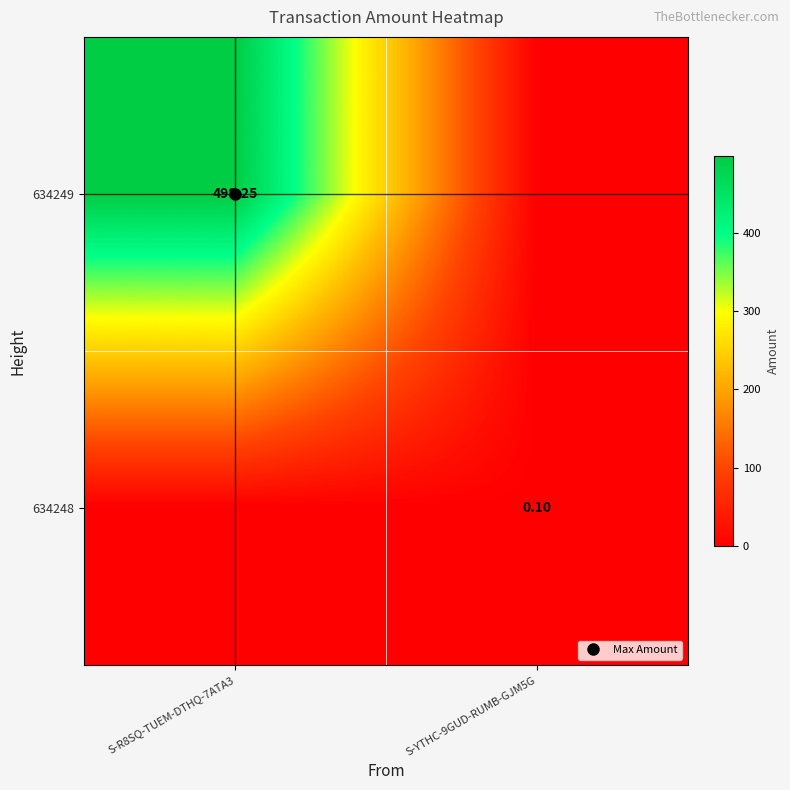

Between S-R8SQ-TUEM-DTHQ-7ATA3 and S-YTHC-9GUD-RUMB-GJM5G, which is larger?

S-R8SQ-TUEM-DTHQ-7ATA3